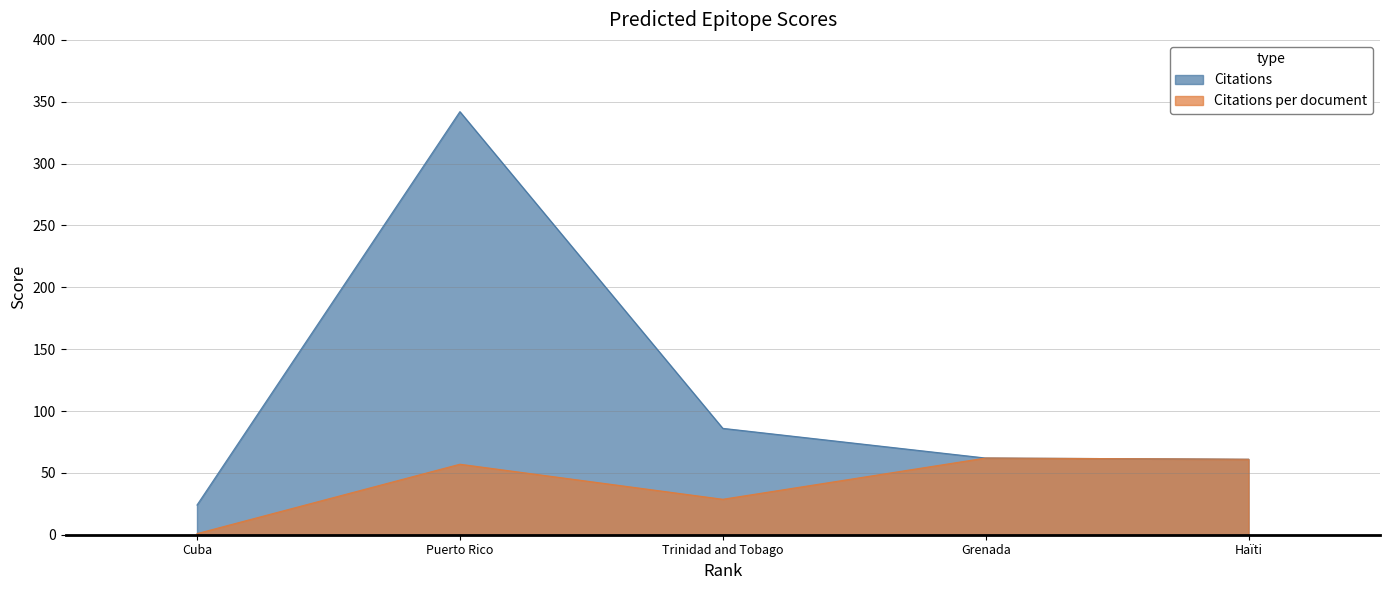

The Citations per document series shows 61.0 at Haïti. True or false?

True